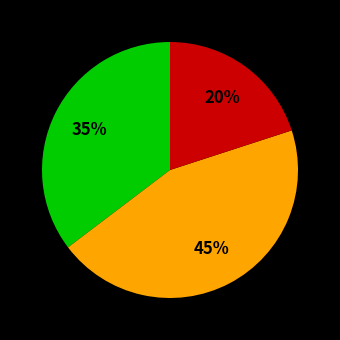

To the nearest percent, what is the difference between the largest and smallest slice percentages?

25%